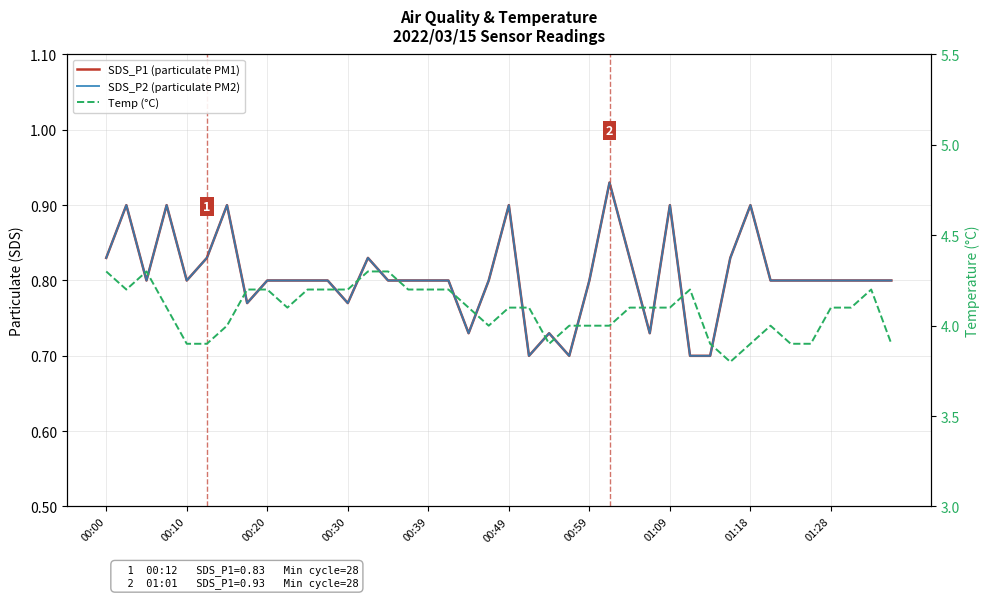

Reading left to right, list all the values displayed in this chart.

SDS_P1 (particulate PM1): 0.8	0.9	0.8	0.9	0.8	0.8	0.9	0.8	0.8	0.8	0.8	0.8	0.8	0.8	0.8	0.8	0.8	0.8	0.7	0.8	0.9	0.7	0.7	0.7	0.8	0.9	0.8	0.7	0.9	0.7	0.7	0.8	0.9	0.8	0.8	0.8	0.8	0.8	0.8	0.8
SDS_P2 (particulate PM2): 0.8	0.9	0.8	0.9	0.8	0.8	0.9	0.8	0.8	0.8	0.8	0.8	0.8	0.8	0.8	0.8	0.8	0.8	0.7	0.8	0.9	0.7	0.7	0.7	0.8	0.9	0.8	0.7	0.9	0.7	0.7	0.8	0.9	0.8	0.8	0.8	0.8	0.8	0.8	0.8
Temp (°C): 4.3	4.2	4.3	4.1	3.9	3.9	4.0	4.2	4.2	4.1	4.2	4.2	4.2	4.3	4.3	4.2	4.2	4.2	4.1	4.0	4.1	4.1	3.9	4.0	4.0	4.0	4.1	4.1	4.1	4.2	3.9	3.8	3.9	4.0	3.9	3.9	4.1	4.1	4.2	3.9